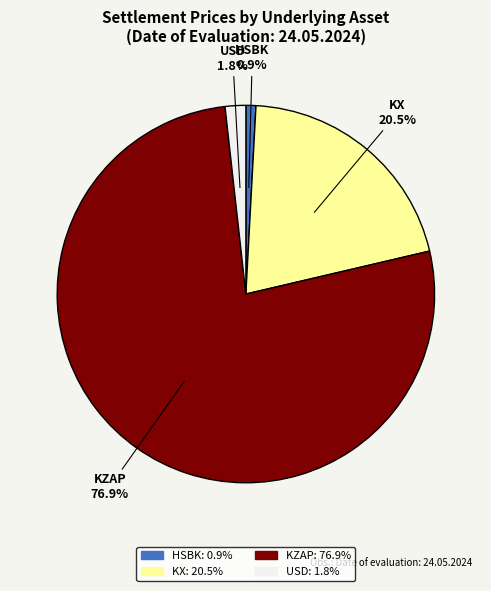

Combined, do KX and HSBK account for over 50%?

No